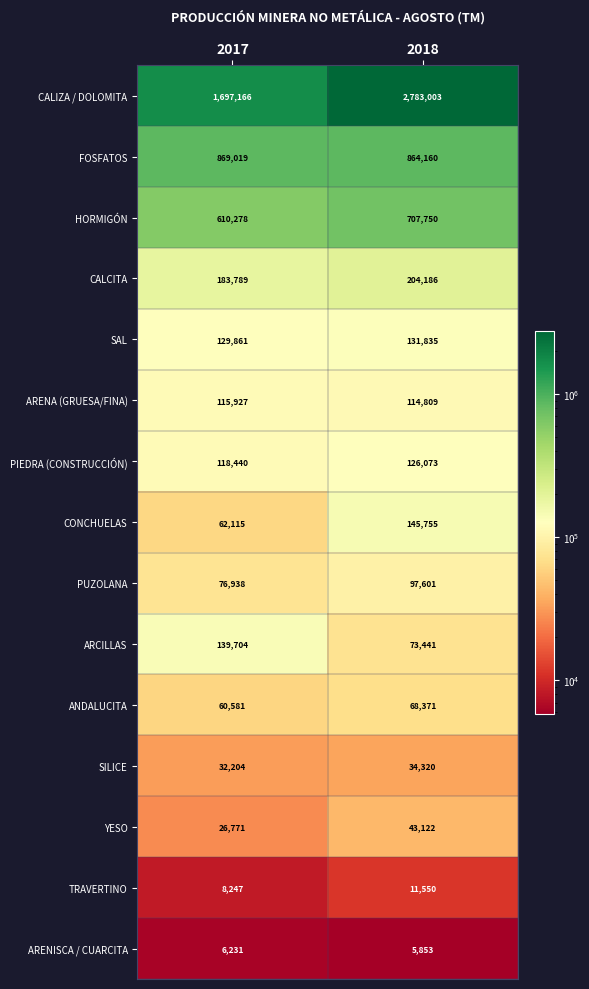

Which series has the largest total across all categories?

CALIZA / DOLOMITA